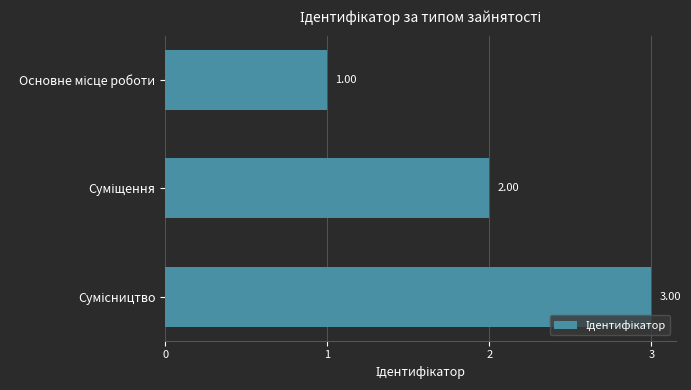

What is the sum of all values?

6